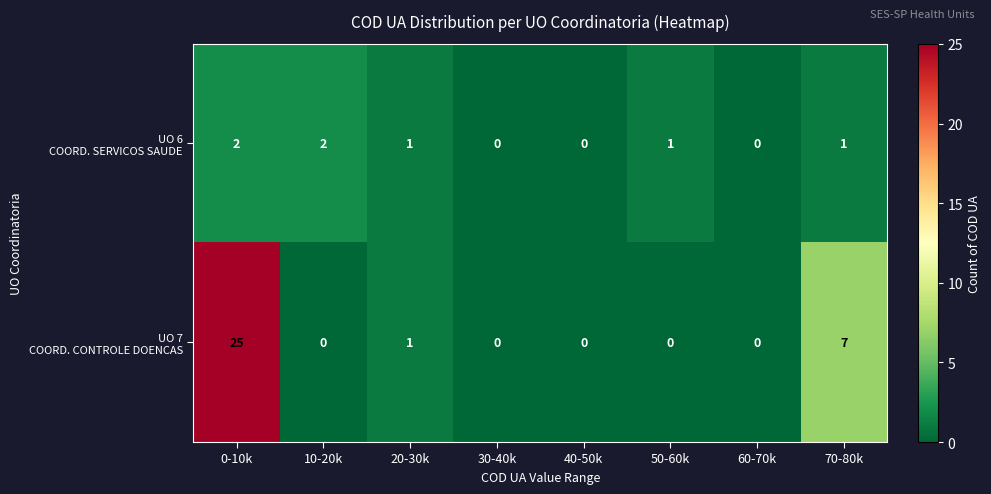

At which category does the chart reach its peak across all series?

0-10k